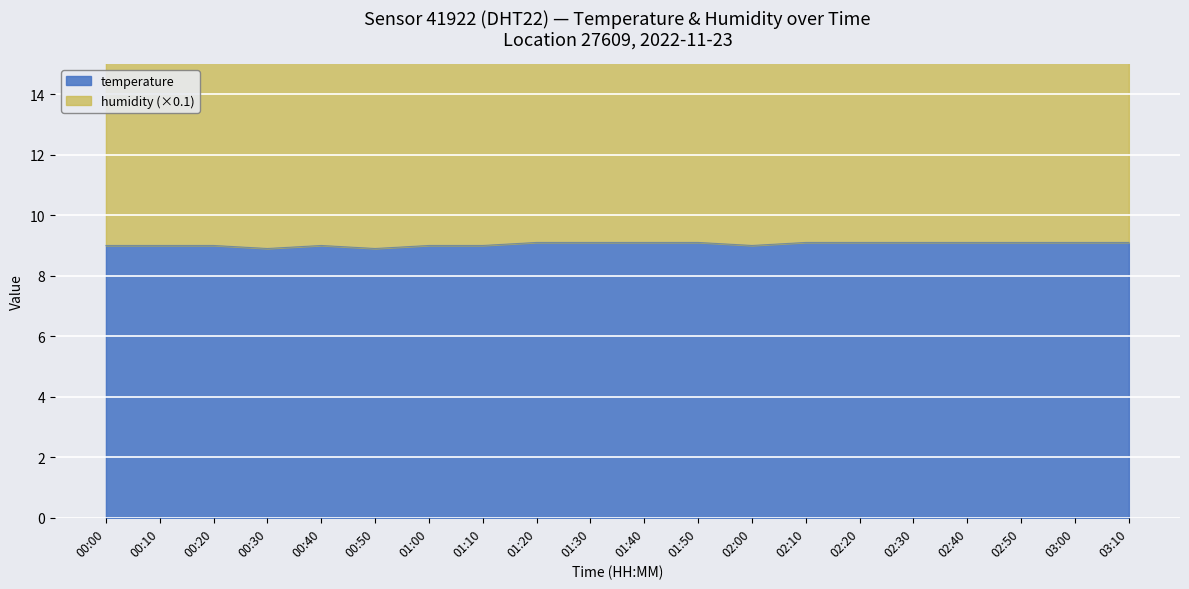

What is the sum of the values at 03:00 and 00:00?

18.1